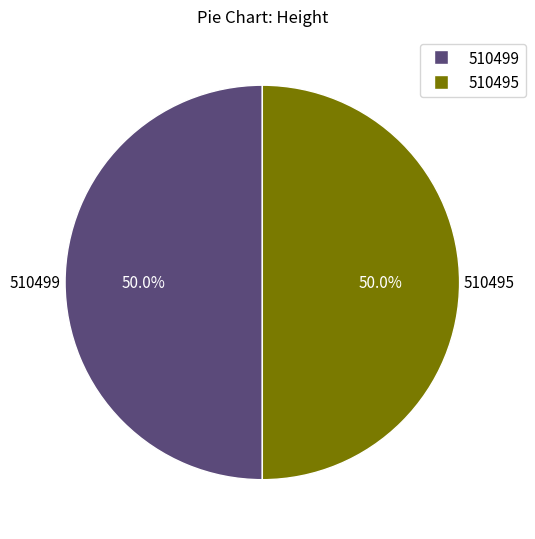

Count the number of slices in the pie.

2